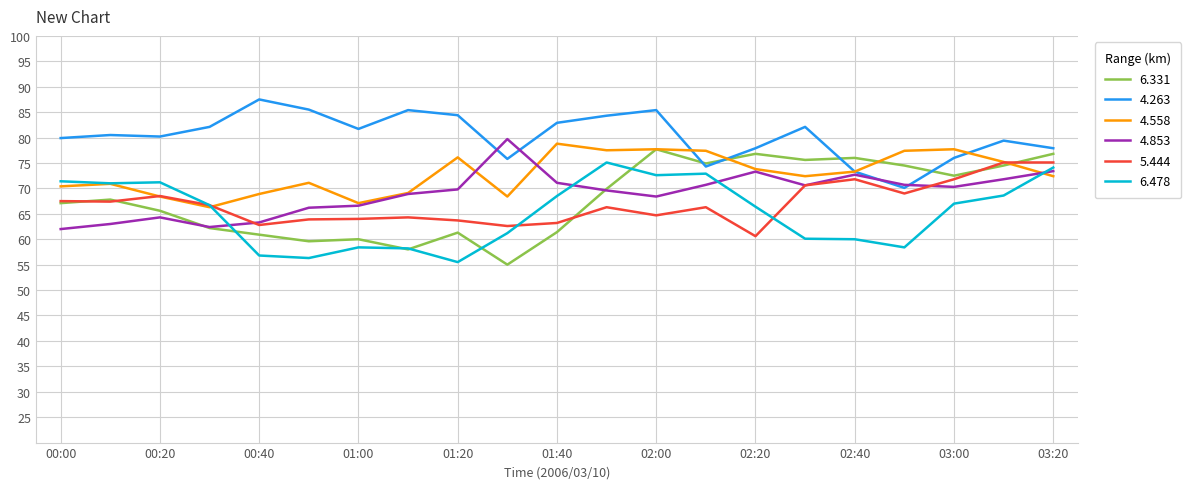

What is the maximum value for 4.263?

87.5